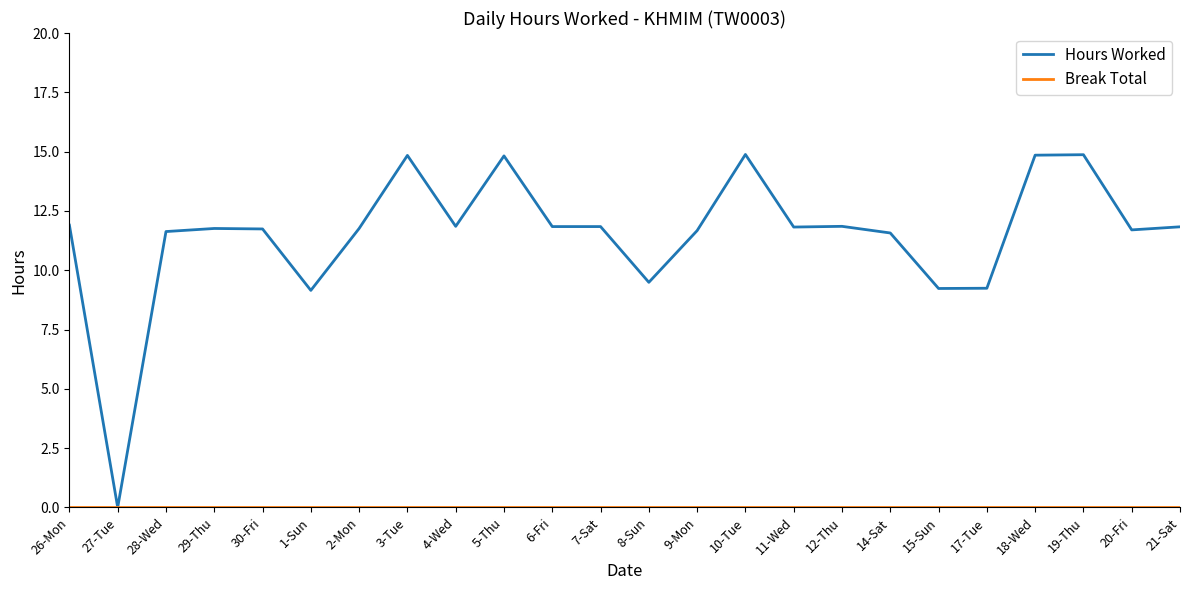

What is the maximum value shown in the chart?

14.9